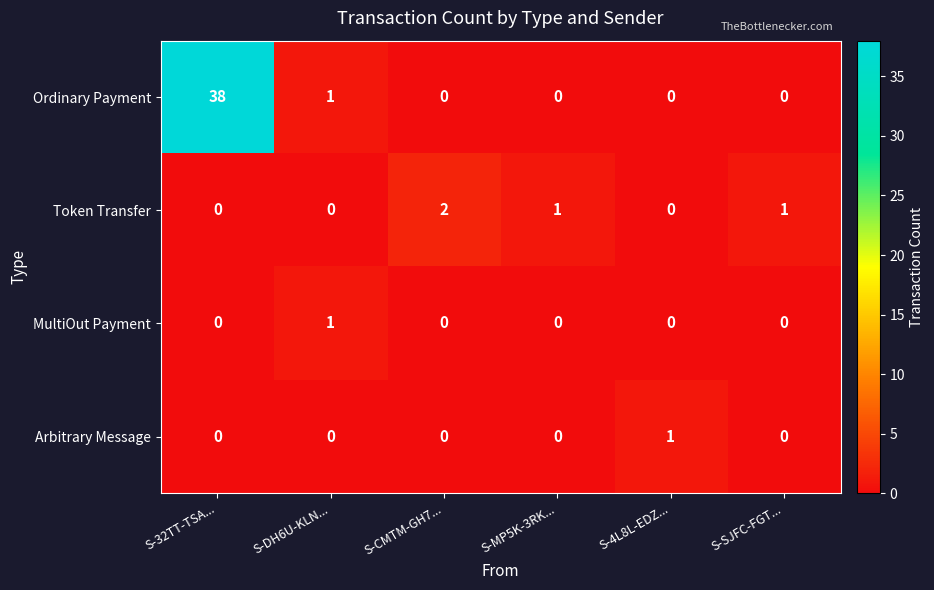

How many MultiOut Payment values are between 0 and 1?

6